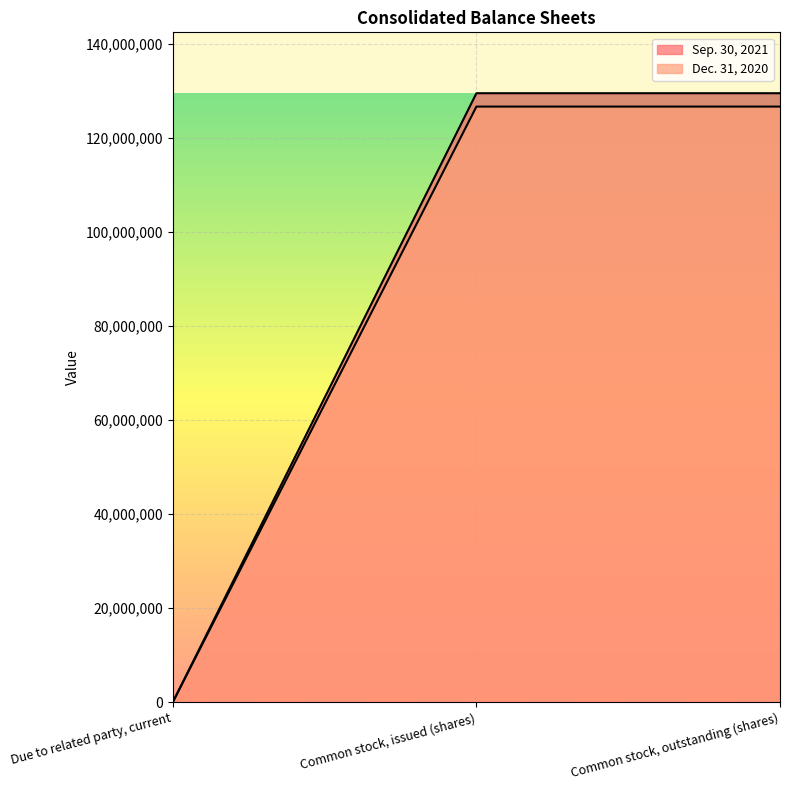

What is the label of the 3rd point from the left?

Common stock, outstanding (shares)